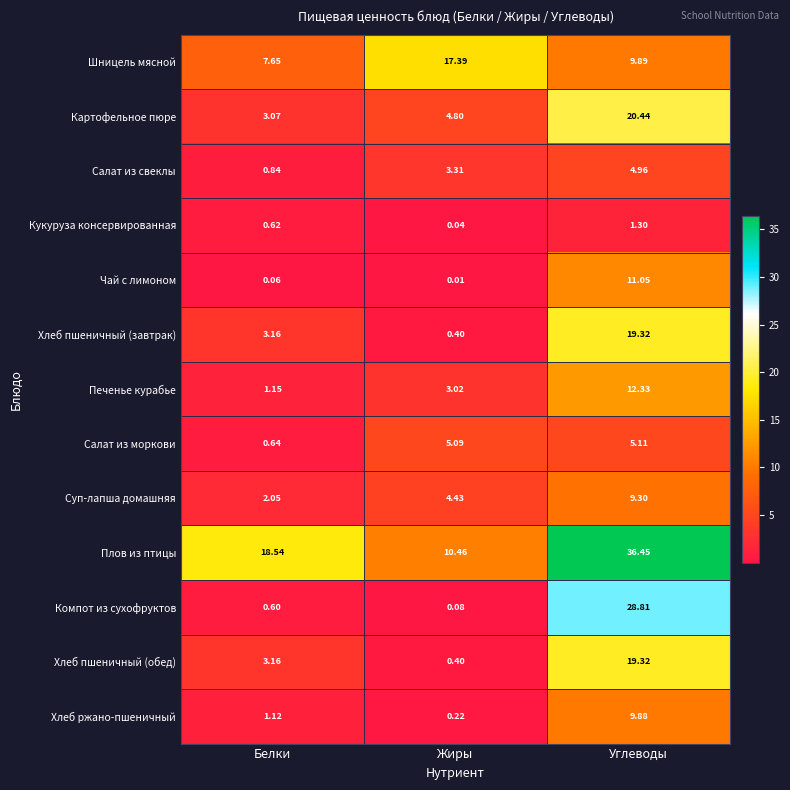

Which series changed the most between Жиры and Углеводы?

Компот из сухофруктов